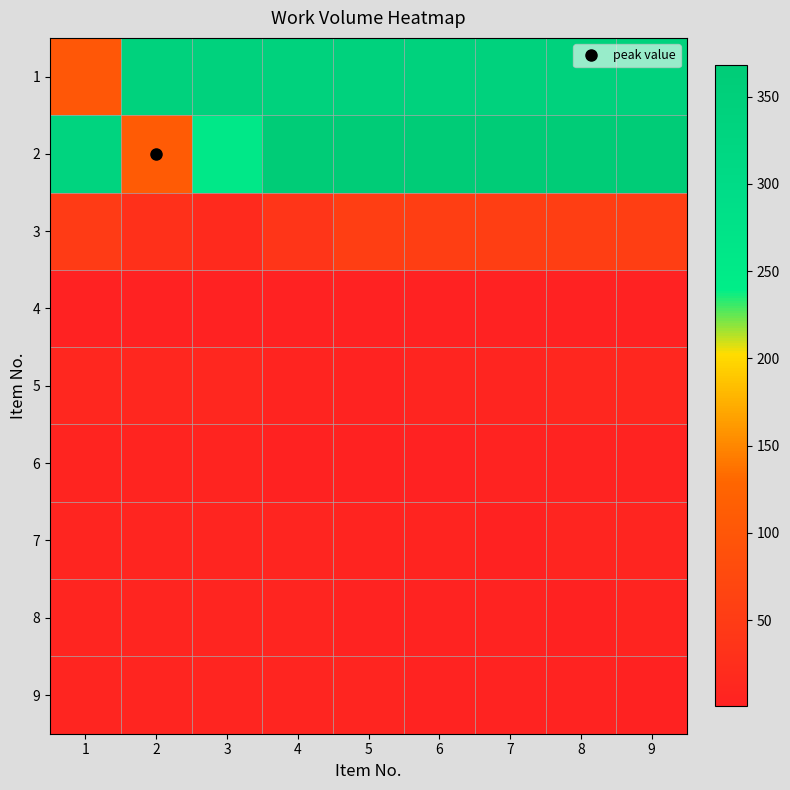

At 9, list the series in order from largest to smallest.

2, 1, 3, 5, 7, 8, 6, 9, 4